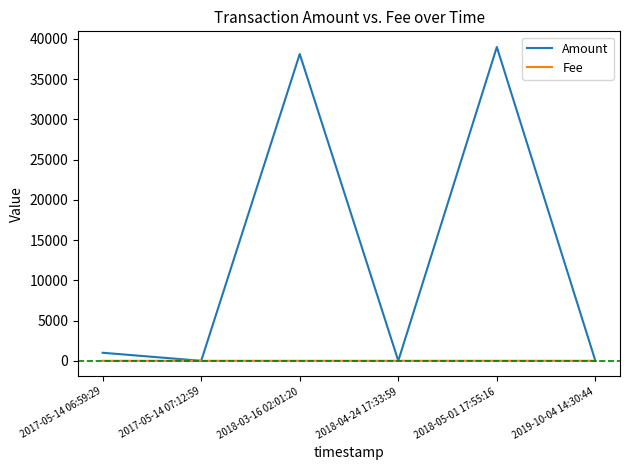

At which category does the chart reach its peak across all series?

2018-05-01 17:55:16